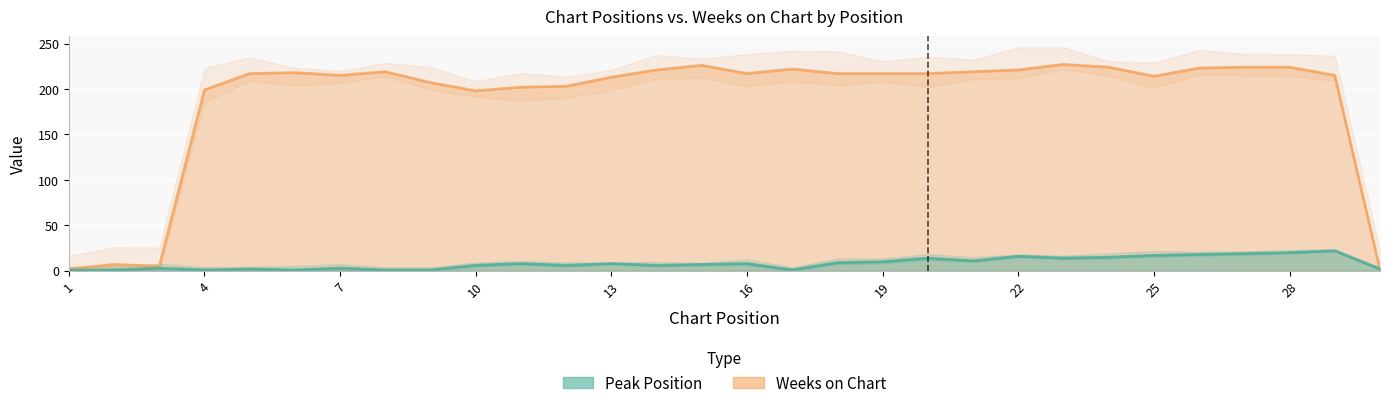

How many values in the Peak Position series exceed 8?

12